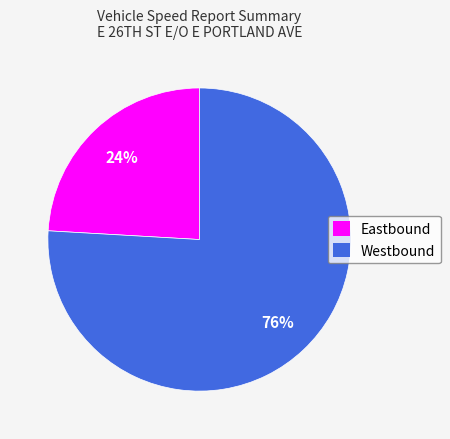

Combined, do Westbound and Eastbound account for over 50%?

Yes